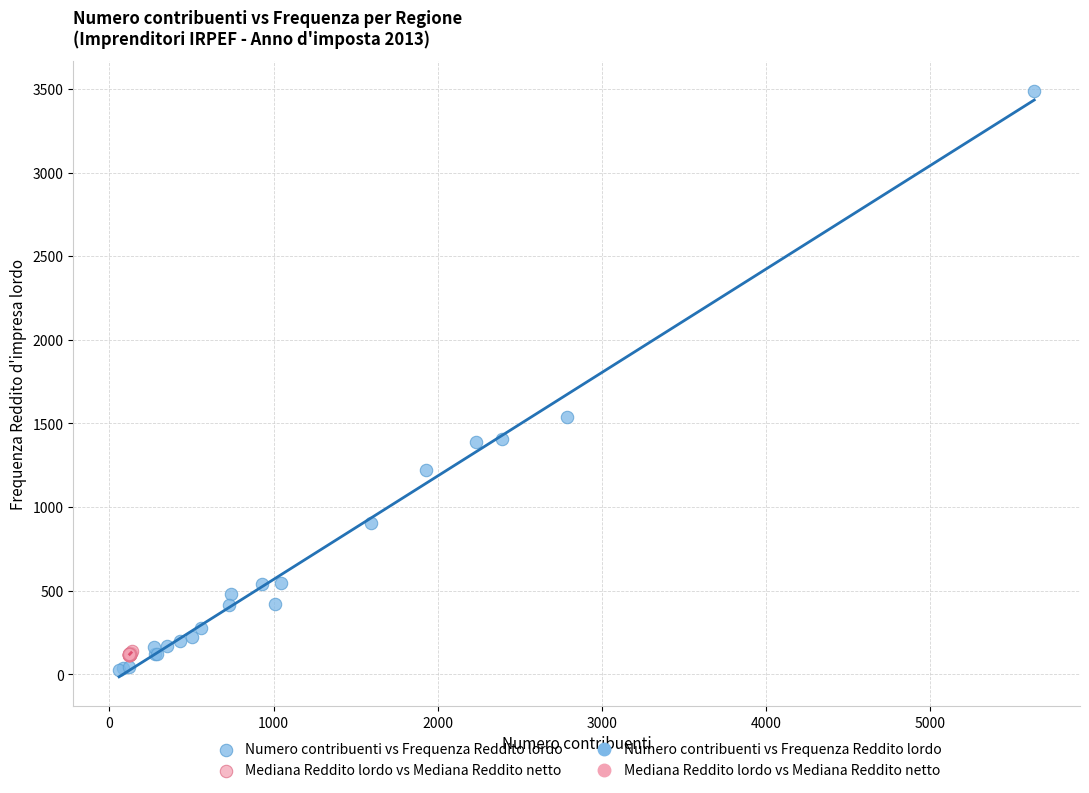

Which series has the widest spread of Y values?

Numero contribuenti vs Frequenza Reddito lordo